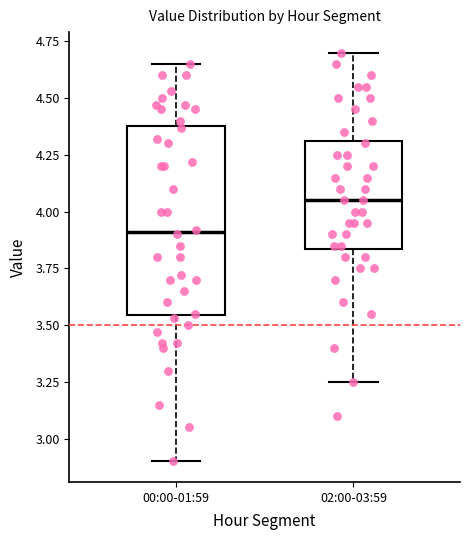

Reading left to right, read every box against the y-axis: the position of its median line, the range the box covers, and the ends of its whiskers. The values are not printed on the chart, so give them approximately, as read against the axis.

00:00-01:59: median 3.90, box 3.55 to 4.40, whiskers 2.90 to 4.65
02:00-03:59: median 4.05, box 3.85 to 4.30, whiskers 3.25 to 4.70